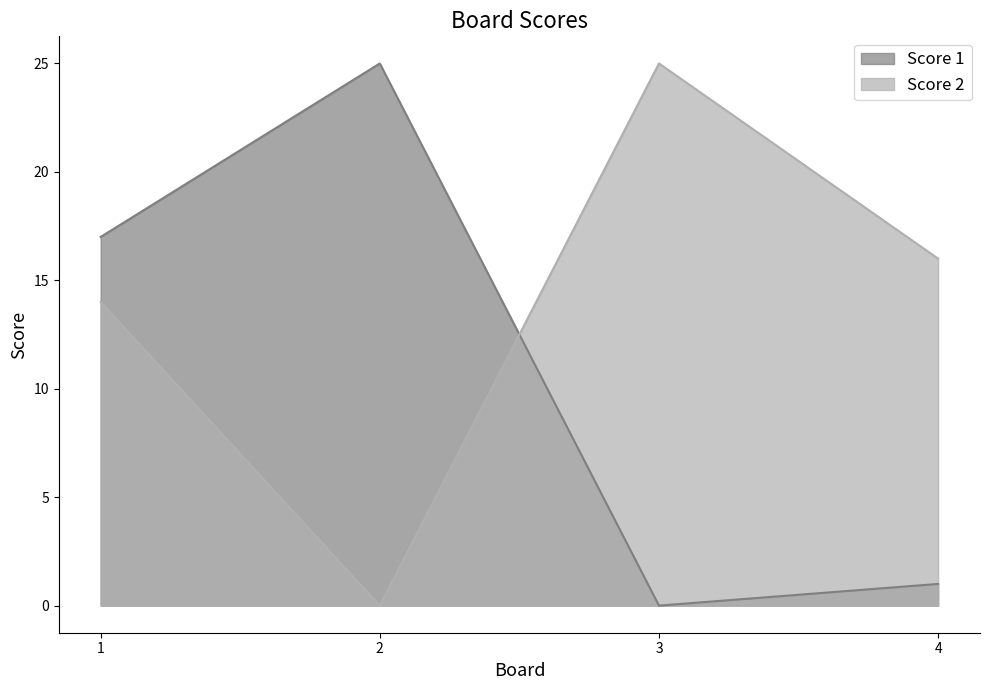

List the series in order of their overall mean, lowest first.

Score 1, Score 2